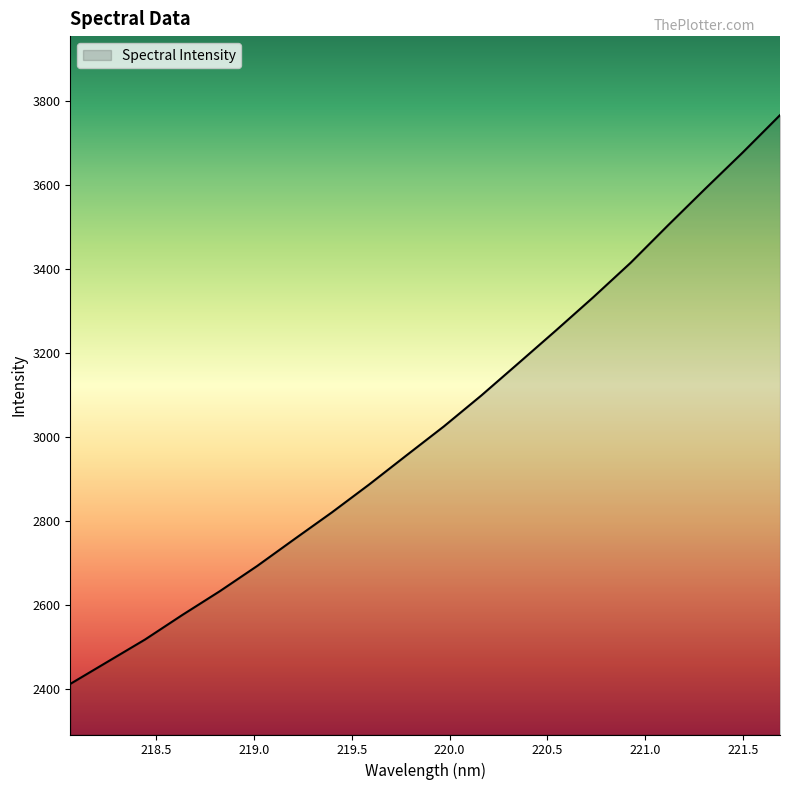

What is the difference between the maximum and minimum values?

1355.5